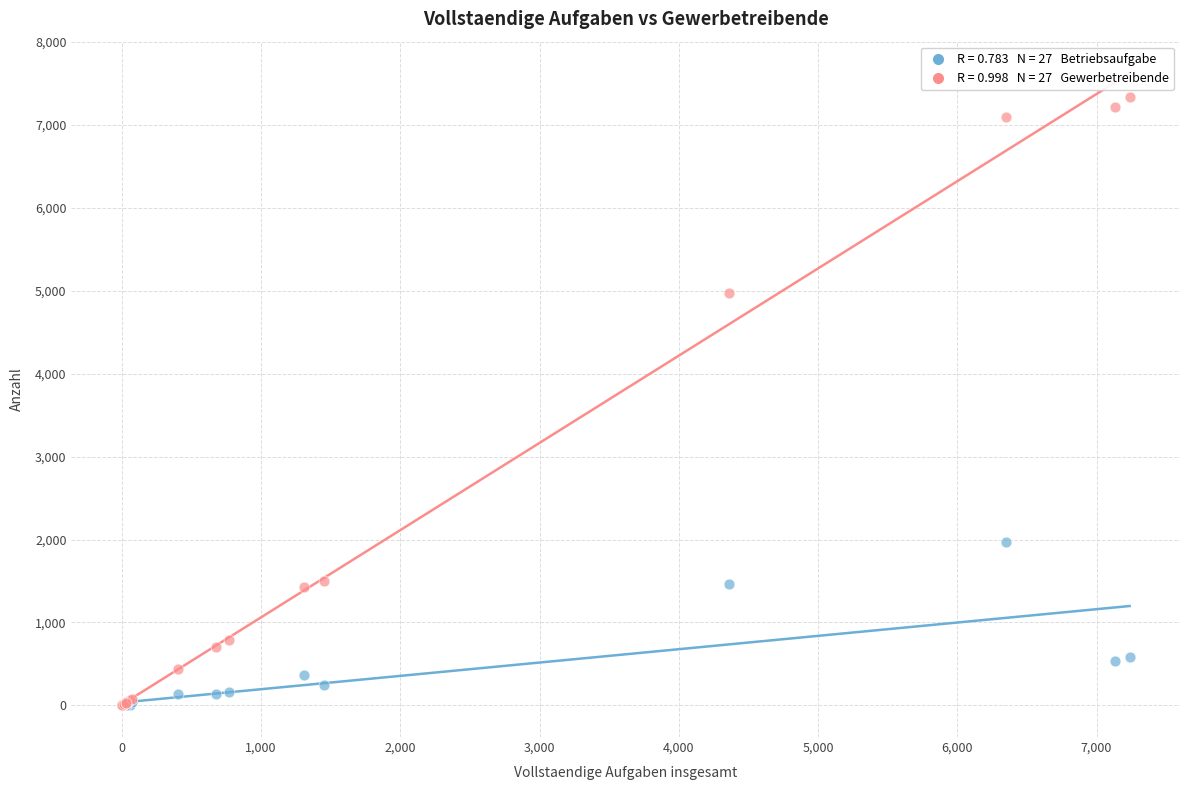

Across all series, what Y value is closest to 3668?

4971